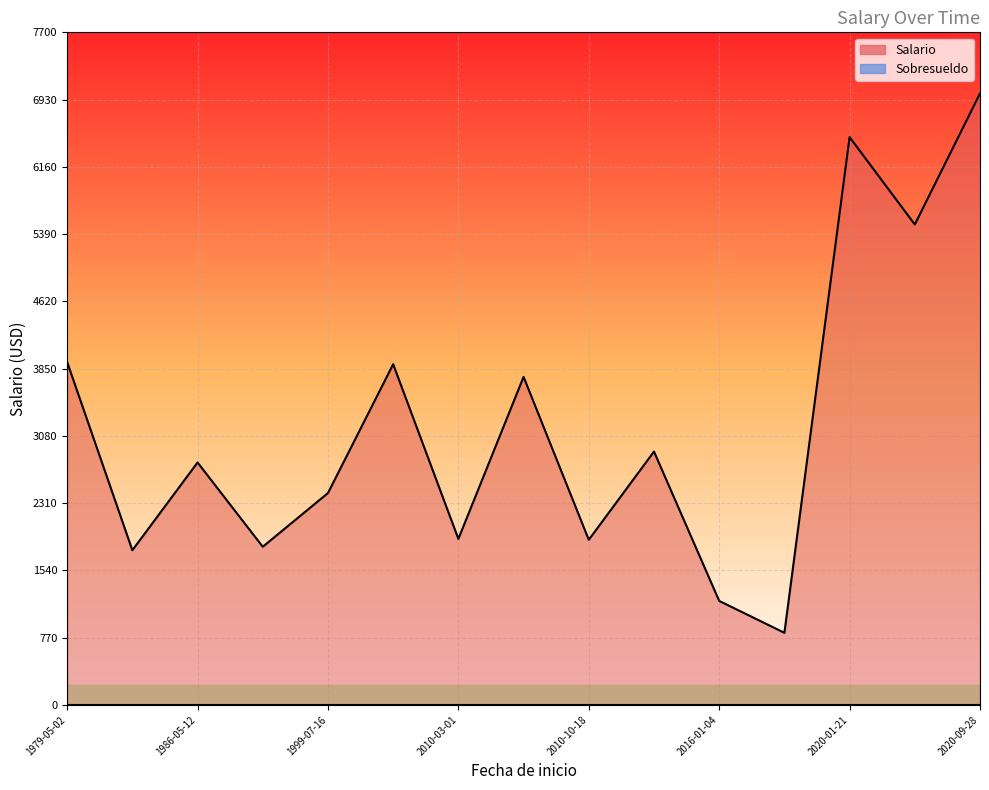

How many interior local peaks does the Salario series have?

4